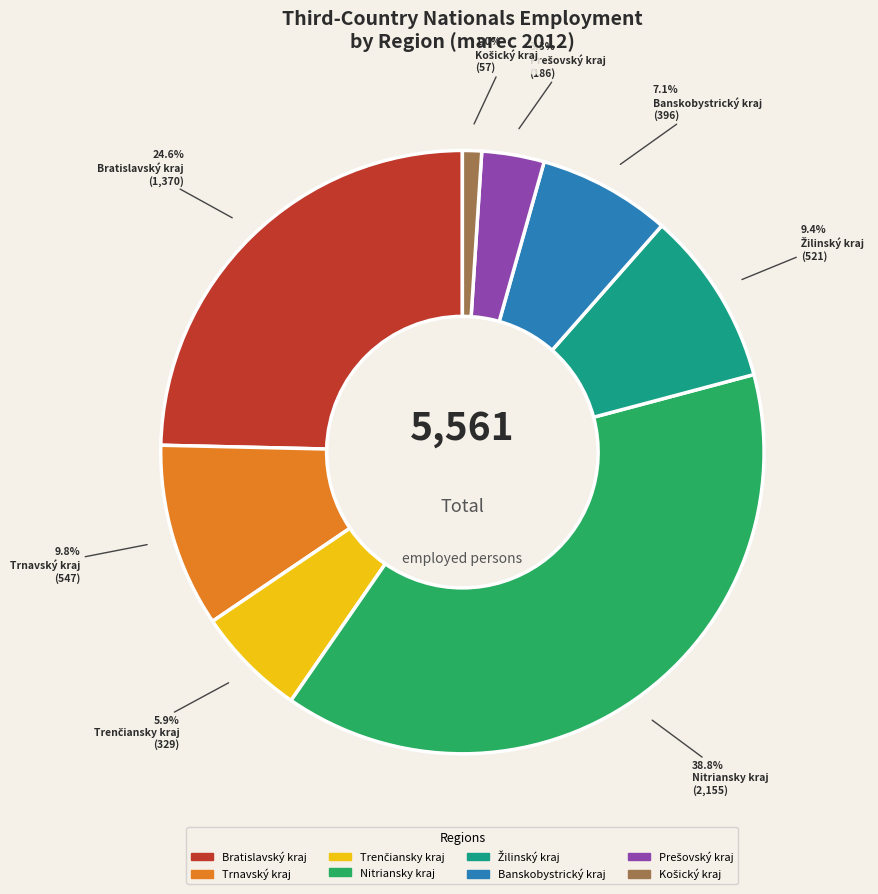

Does any single category account for the majority?

No